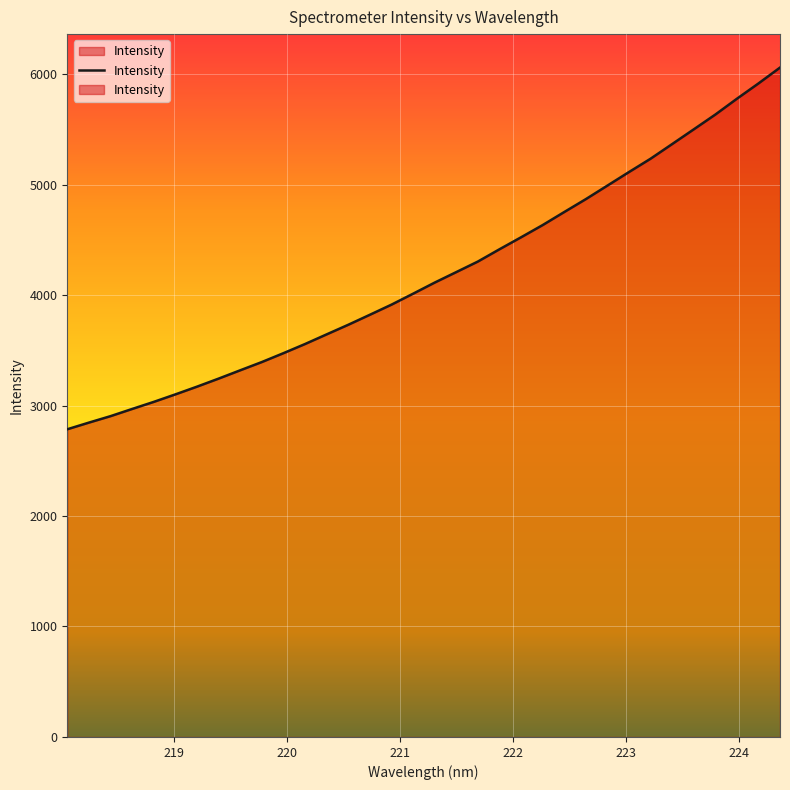

The value at 219.2067 is 3170.8. True or false?

True